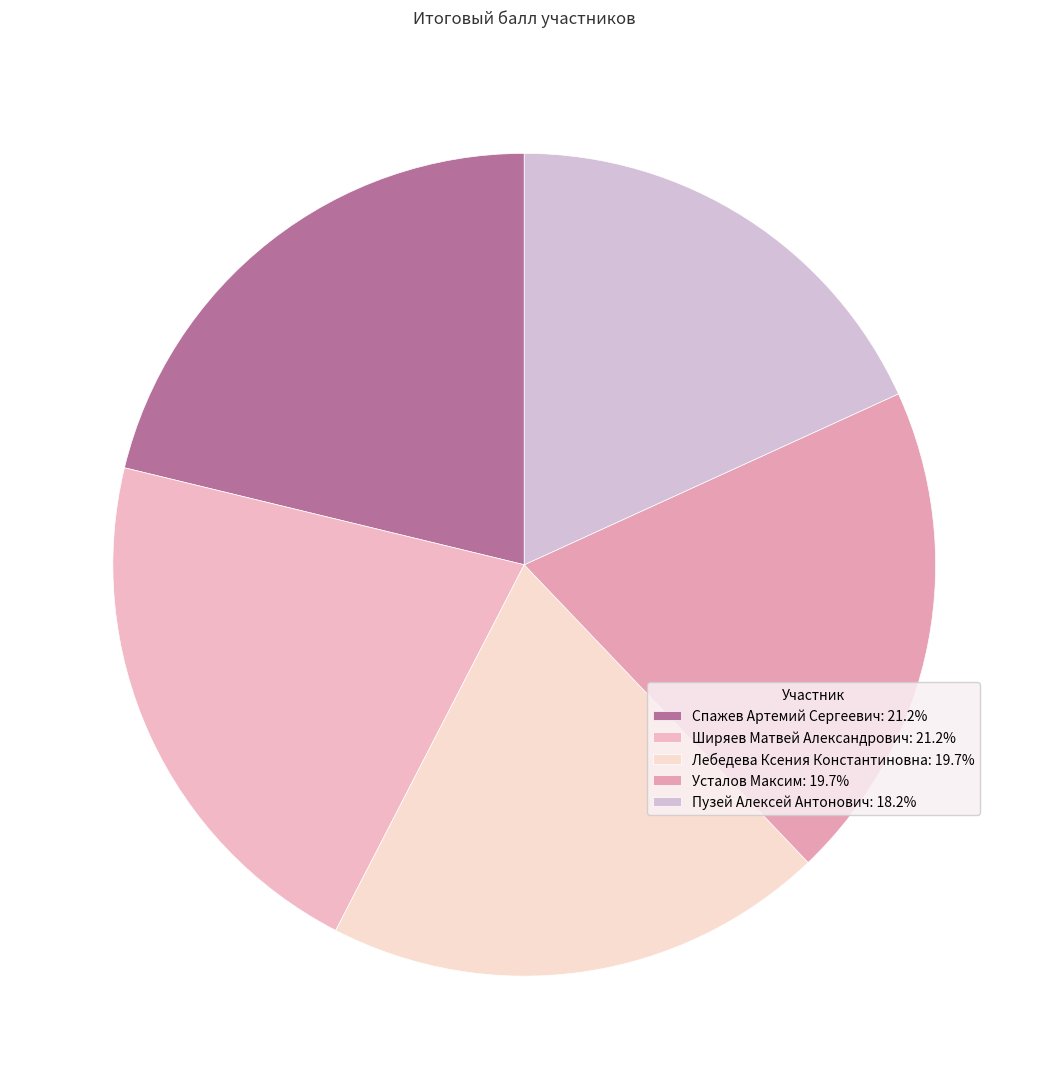

To the nearest percent, what portion does Усталов Максим represent?

20%